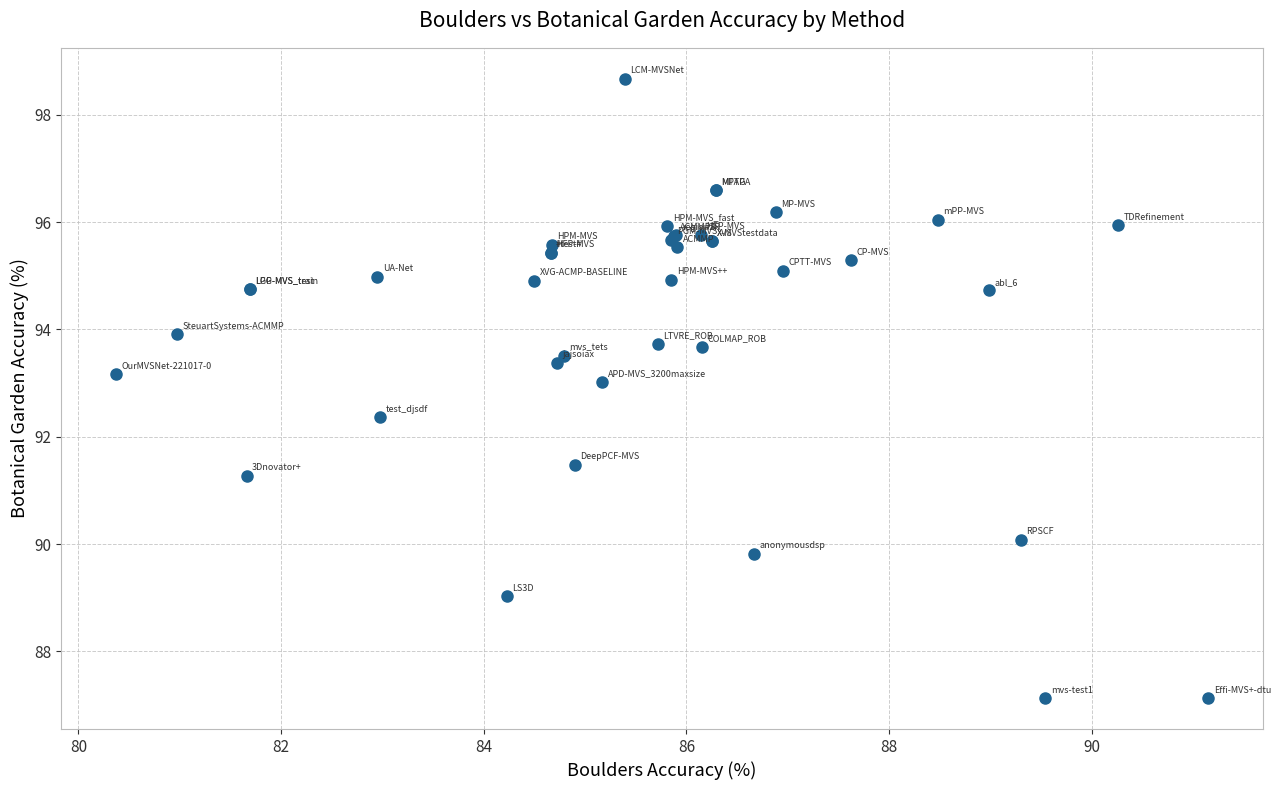

What Y value in the scatter plot is closest to 92?

92.4